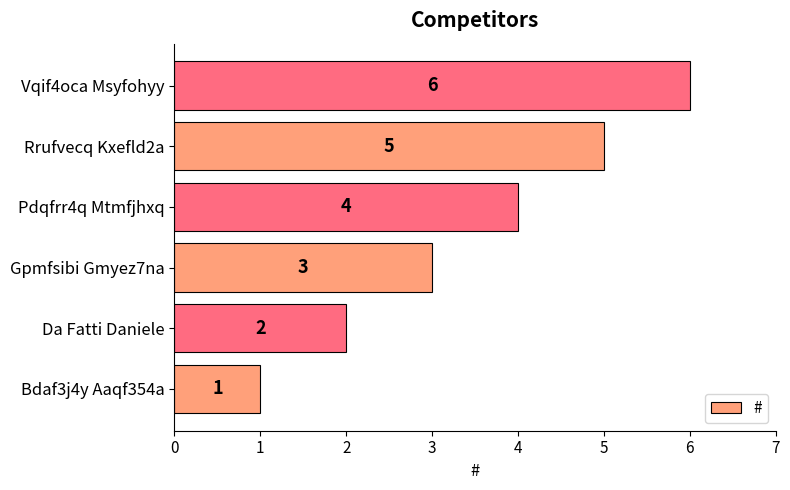

True or false: the data shows 6 at Vqif4oca Msyfohyy.

True